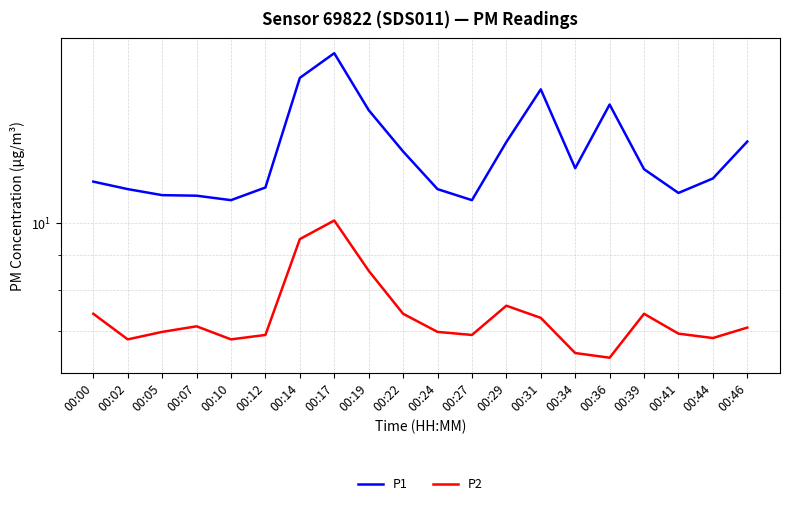

What is the difference between the highest and lowest values at 00:31?

8.2